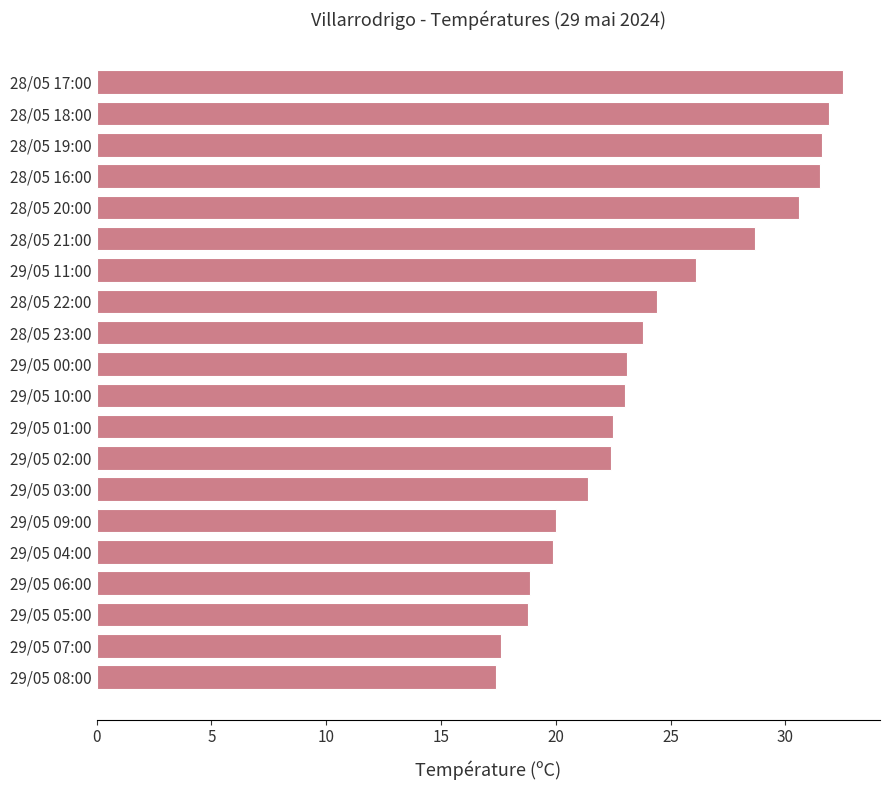

What is the ratio of the value at 28/05 17:00 to the value at 28/05 16:00?

1.0